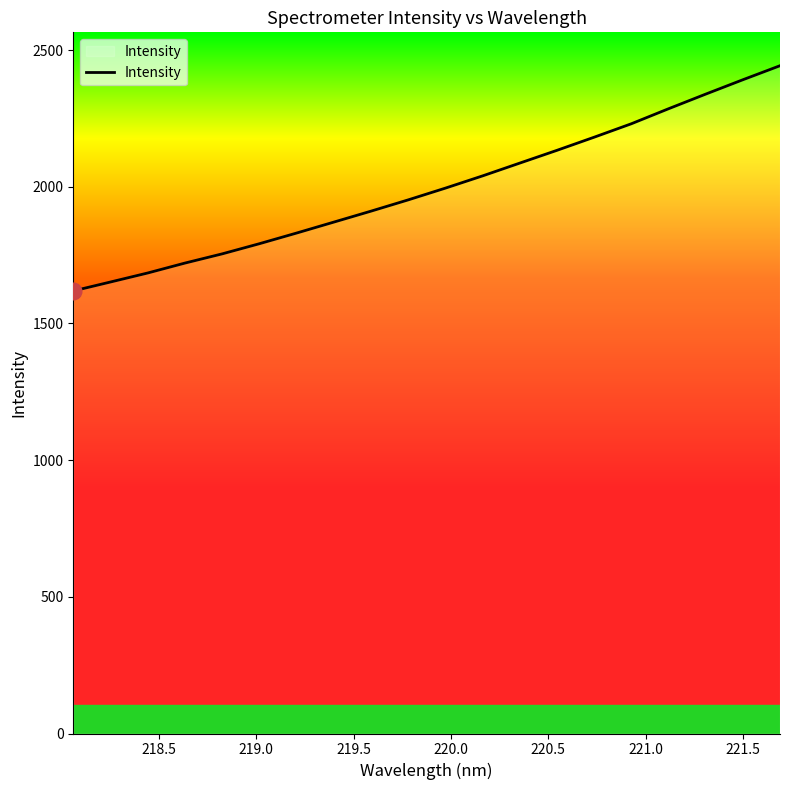

What is the difference between the maximum and second lowest values?

791.1